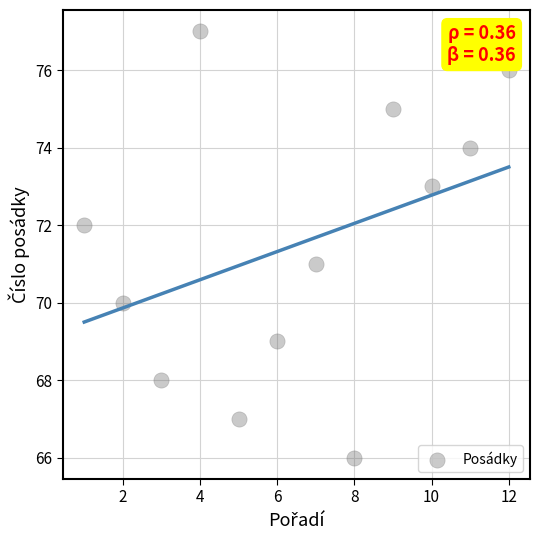

What is the range of X values (max minus min)?

11